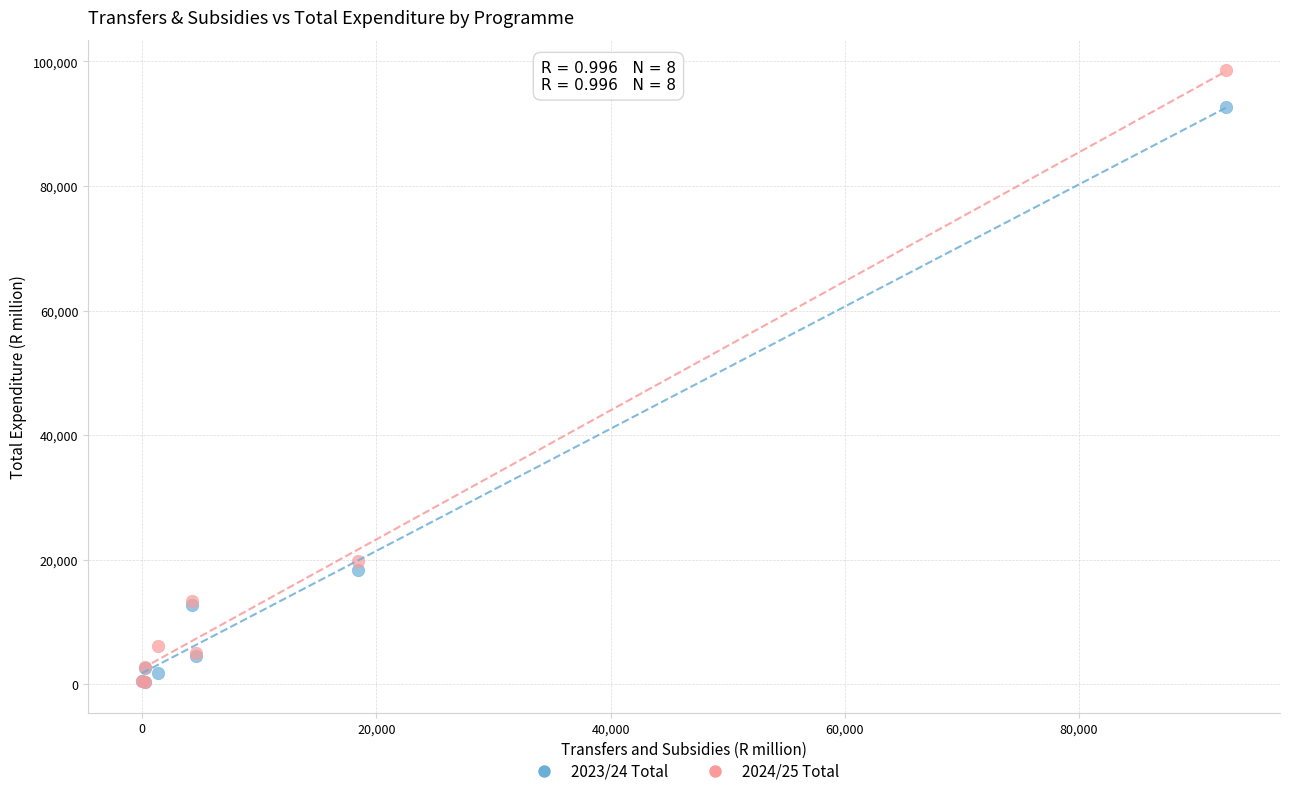

Across all series, what Y value is closest to 49447?

19852.5